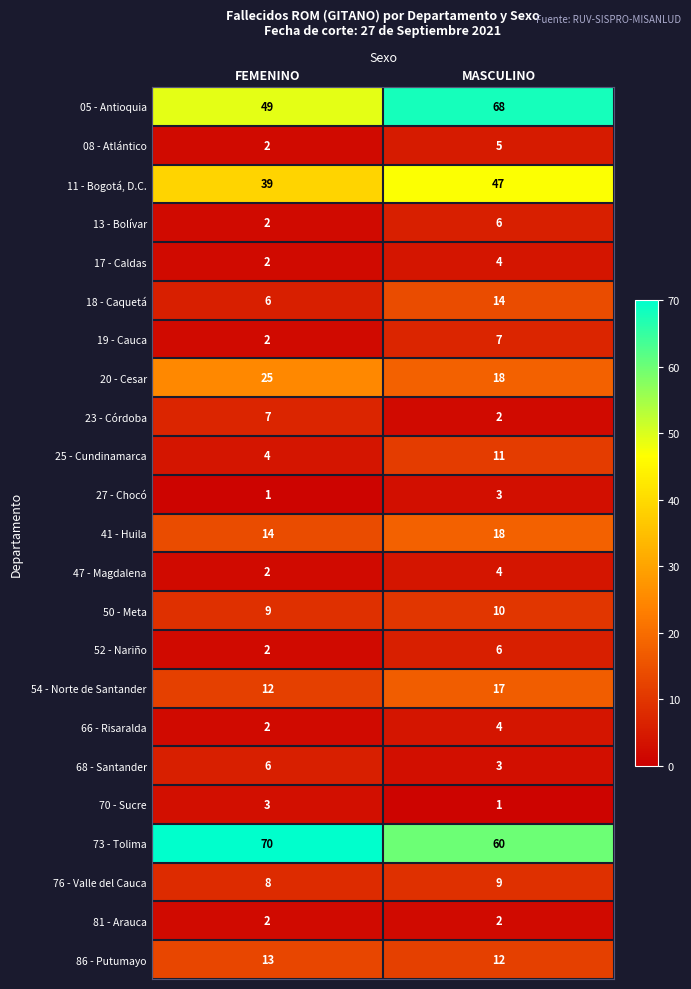

Rank the categories by 27 - Chocó value from highest to lowest.

MASCULINO, FEMENINO